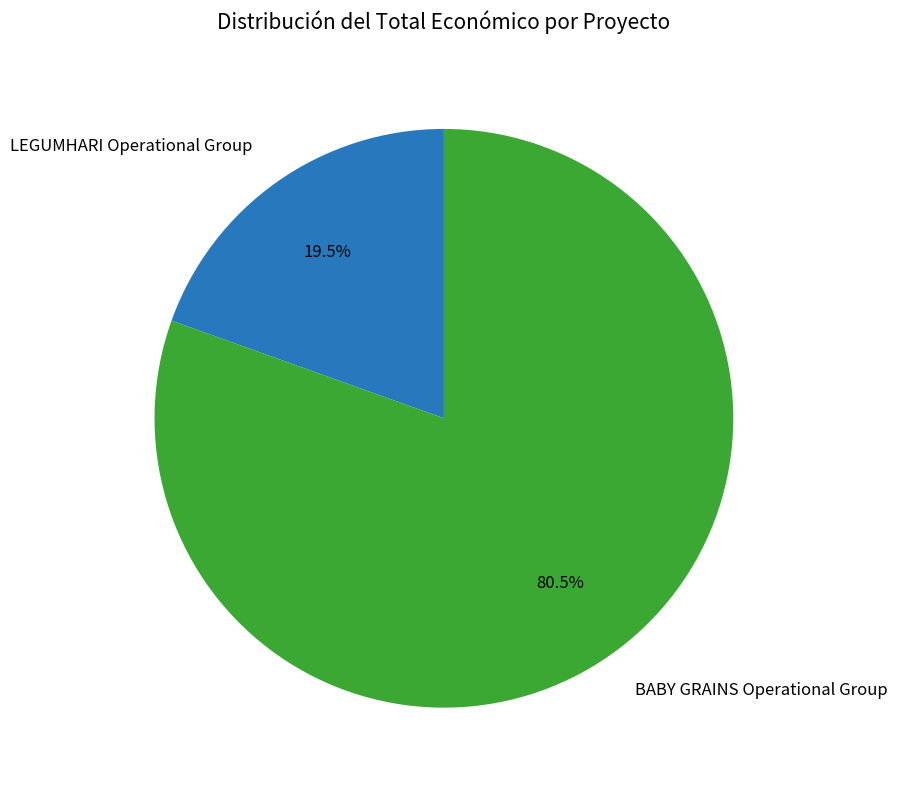

What is the ratio of the value at BABY GRAINS Operational Group to the value at LEGUMHARI Operational Group?

4.1